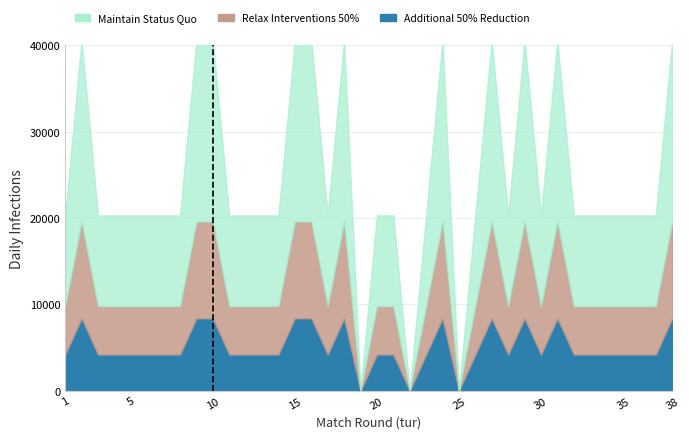

What are all the series names shown in the legend?

Maintain Status Quo, Relax Interventions 50%, Additional 50% Reduction